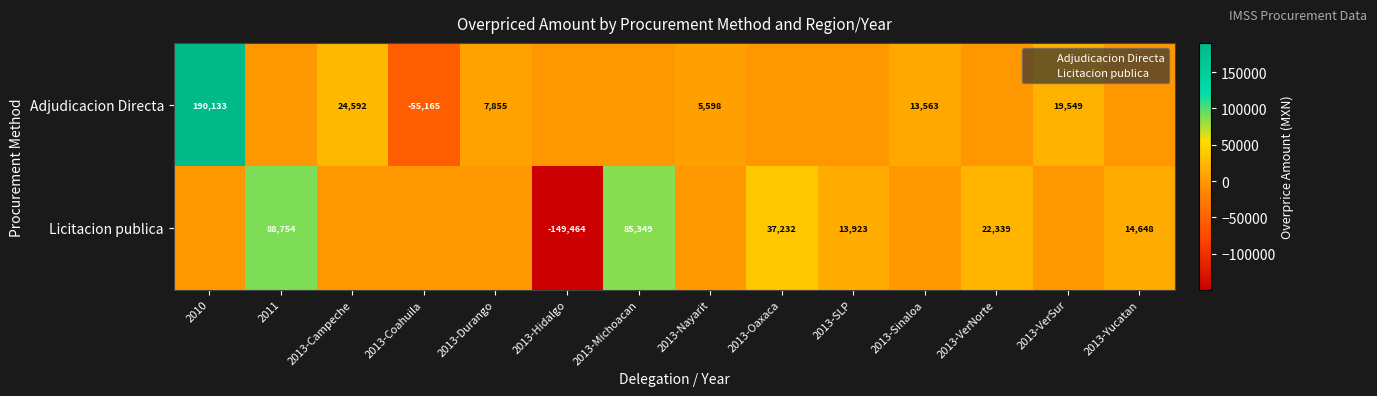

At which label does Adjudicacion Directa first exceed 0?

2010